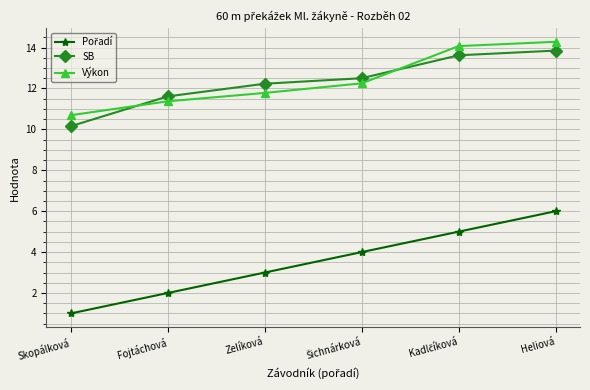

What is the label of the 1st point from the left?

Skopálková